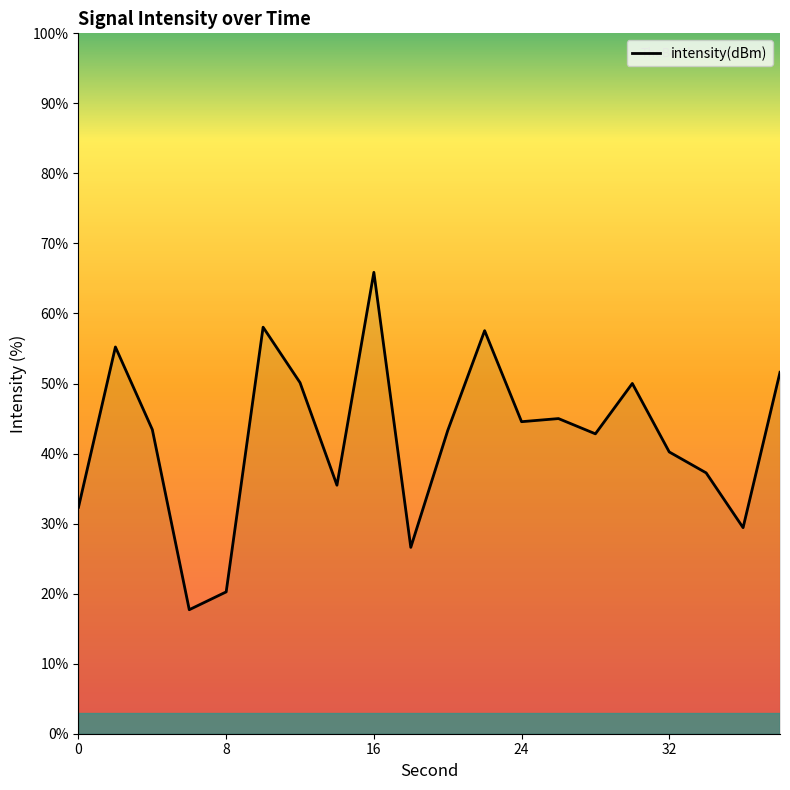

What is the maximum value shown in the chart?

65.9